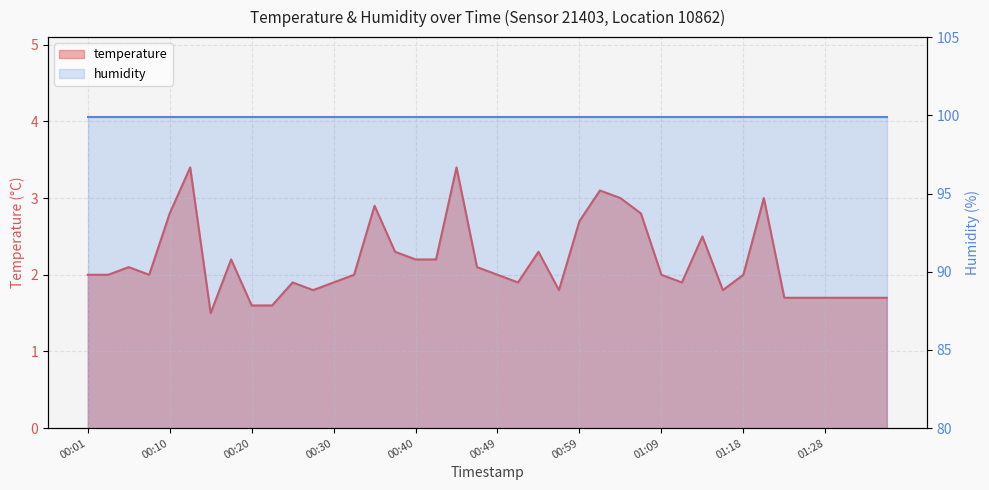

Reading right to left, what are all the values shown in this chart?

01:35=1.7	01:33=1.7	01:31=1.7	01:28=1.7	01:26=1.7	01:23=1.7	01:21=3.0	01:18=2.0	01:16=1.8	01:14=2.5	01:11=1.9	01:09=2.0	01:06=2.8	01:04=3.0	01:01=3.1	00:59=2.7	00:57=1.8	00:54=2.3	00:52=1.9	00:49=2.0	00:47=2.1	00:44=3.4	00:42=2.2	00:40=2.2	00:37=2.3	00:35=2.9	00:32=2.0	00:30=1.9	00:27=1.8	00:25=1.9	00:23=1.6	00:20=1.6	00:18=2.2	00:15=1.5	00:13=3.4	00:10=2.8	00:08=2.0	00:06=2.1	00:03=2.0	00:01=2.0